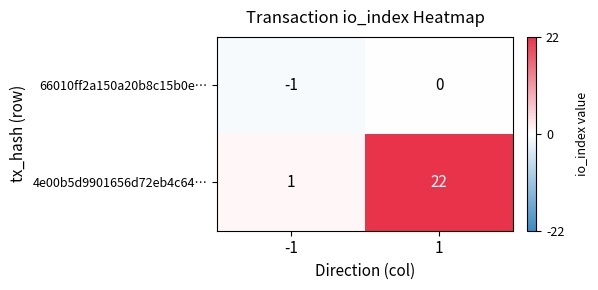

Is it true that 66010ff2a150a20b8c15b0e… equals -1 at -1?

True